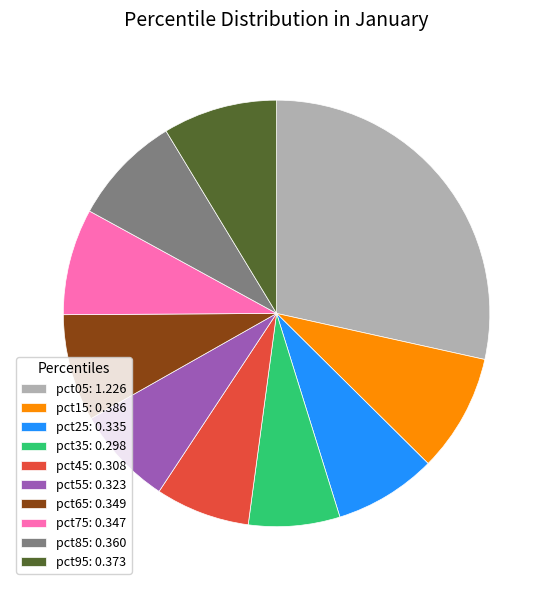

Does pct05: 1.226 account for over 50% of the chart?

No